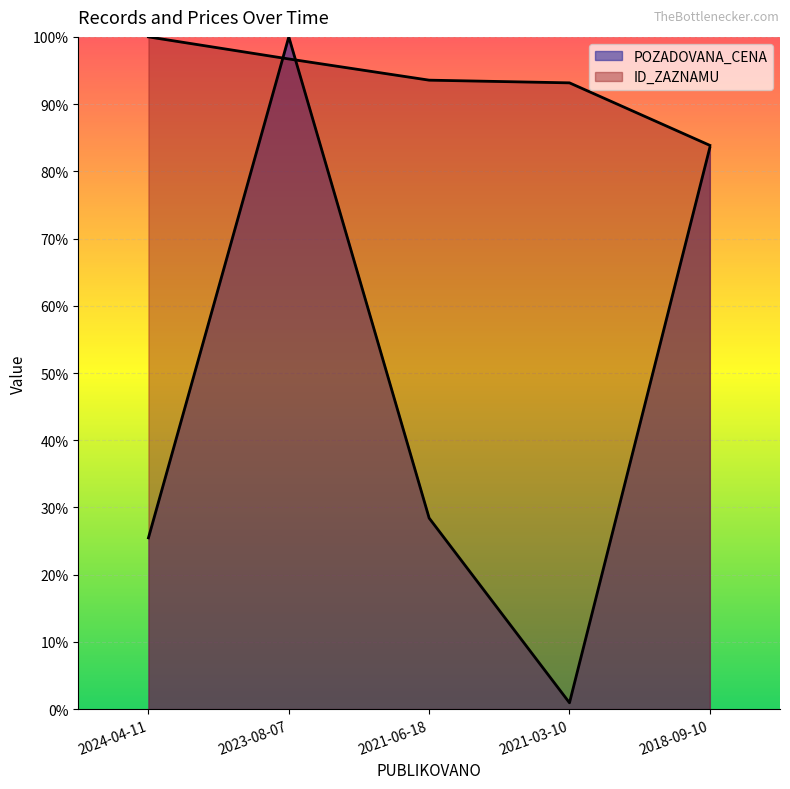

What is the total value across all series at 2021-06-18?

1.2